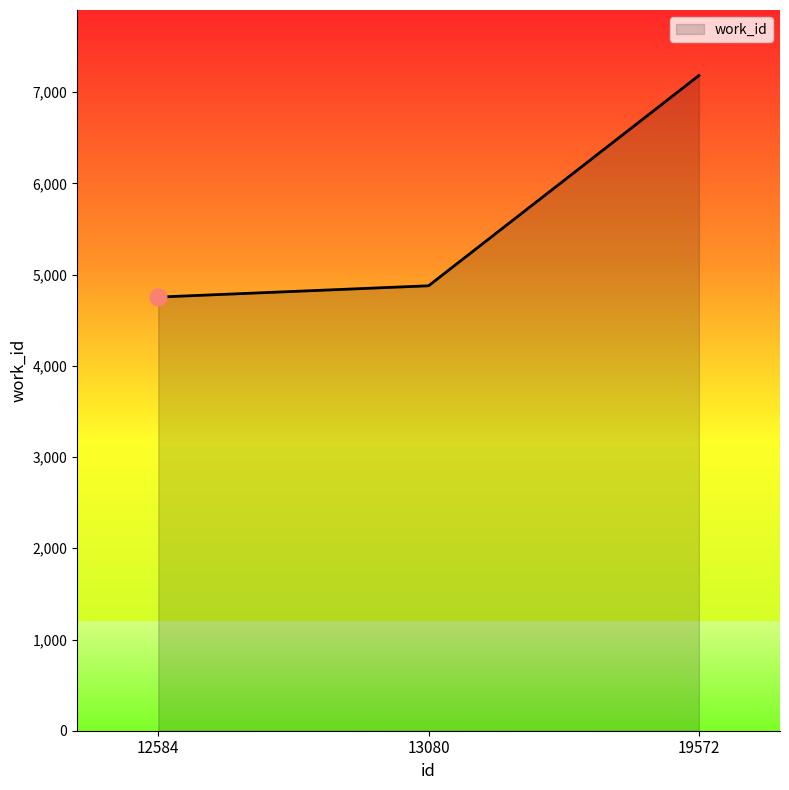

What value does the data have at 19572, to the nearest 100?

7200